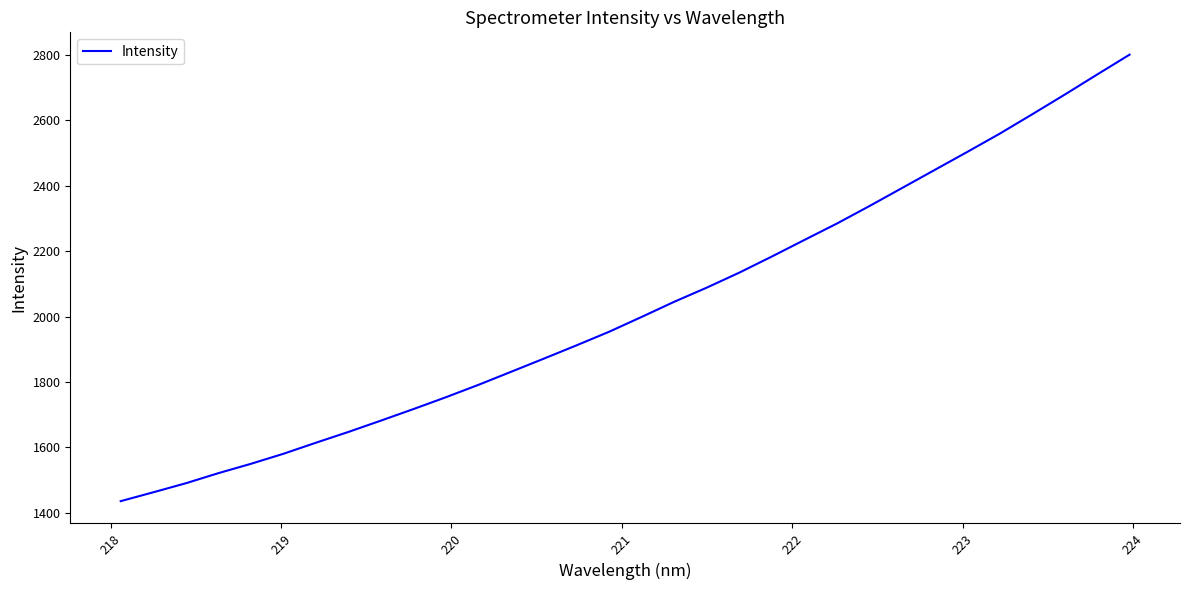

What is the difference between the maximum and minimum values?

1364.9